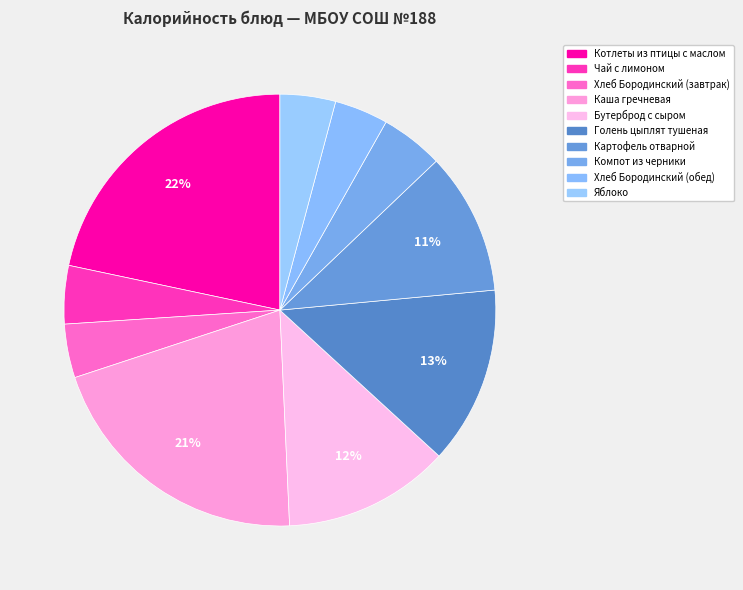

Does Голень цыплят тушеная account for over 50% of the chart?

No